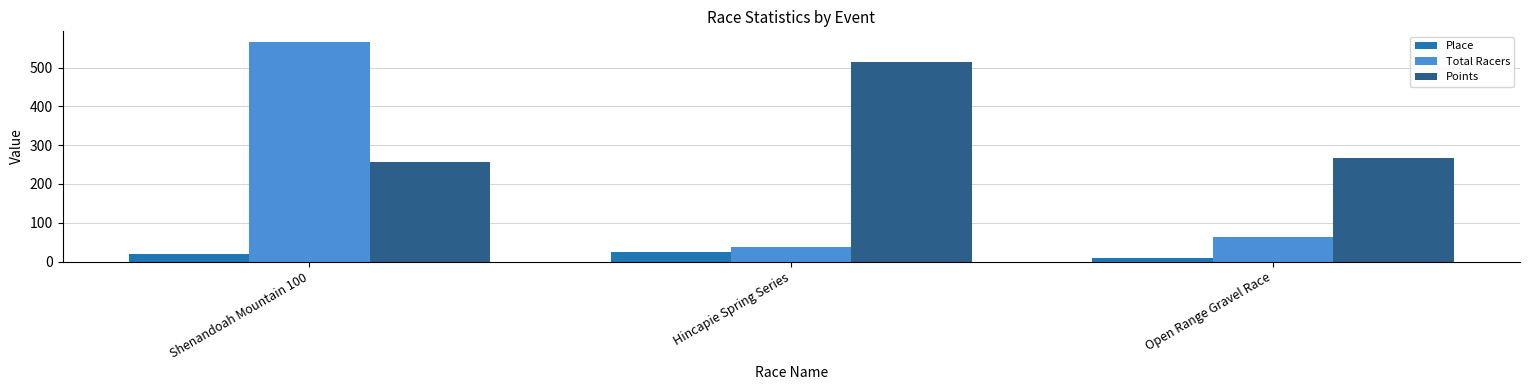

Rank the series by their average value, from lowest to highest.

Place, Total Racers, Points